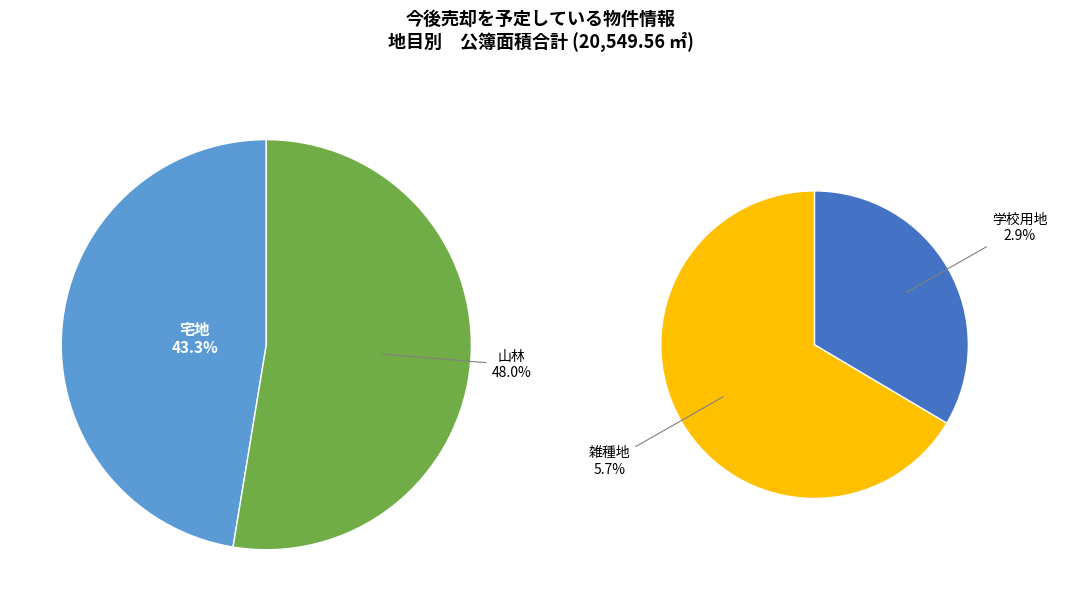

What is the largest slice in the pie chart?

山林